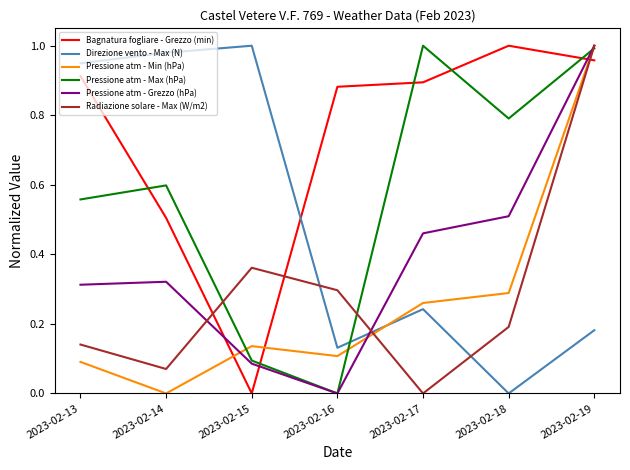

True or false: Direzione vento - Max (N) has a value of 0.5 at 2023-02-18.

False